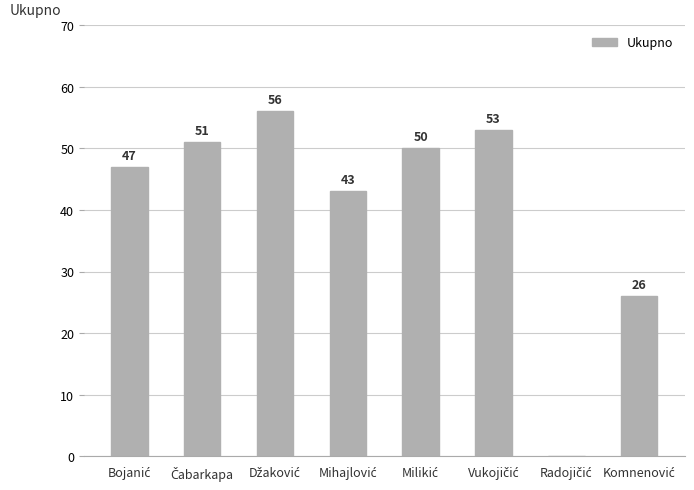

What is the maximum value shown in the chart?

56